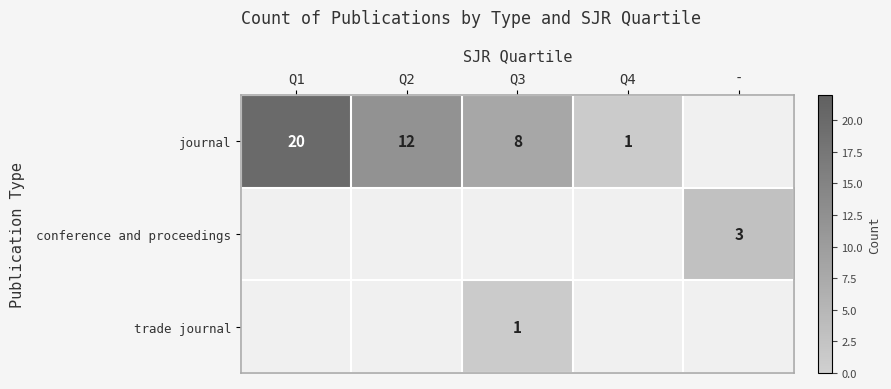

The conference and proceedings series shows 3 at -. True or false?

True